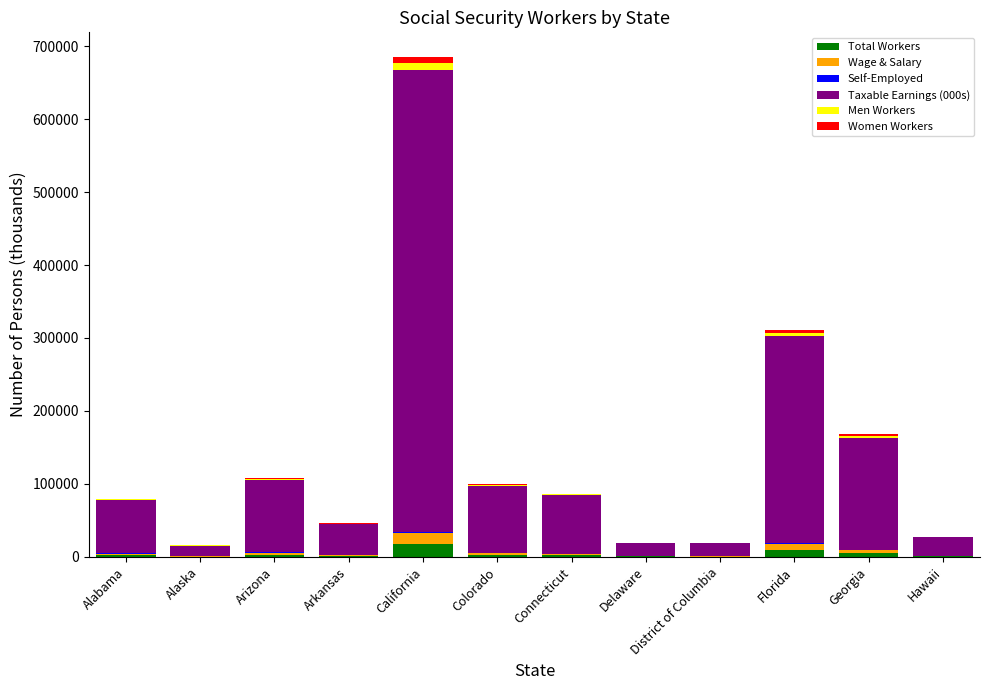

At which category is the sum across all series the highest?

California